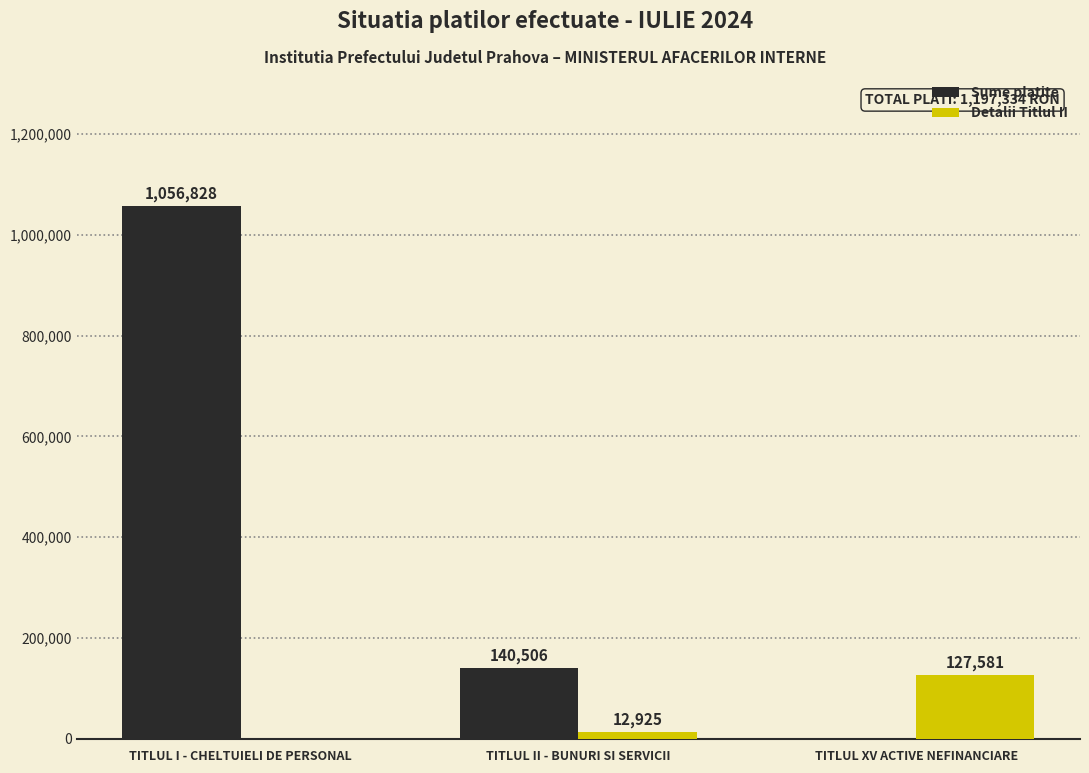

Read the Detalii Titlul II value at TITLUL II - BUNURI SI SERVICII.

12925